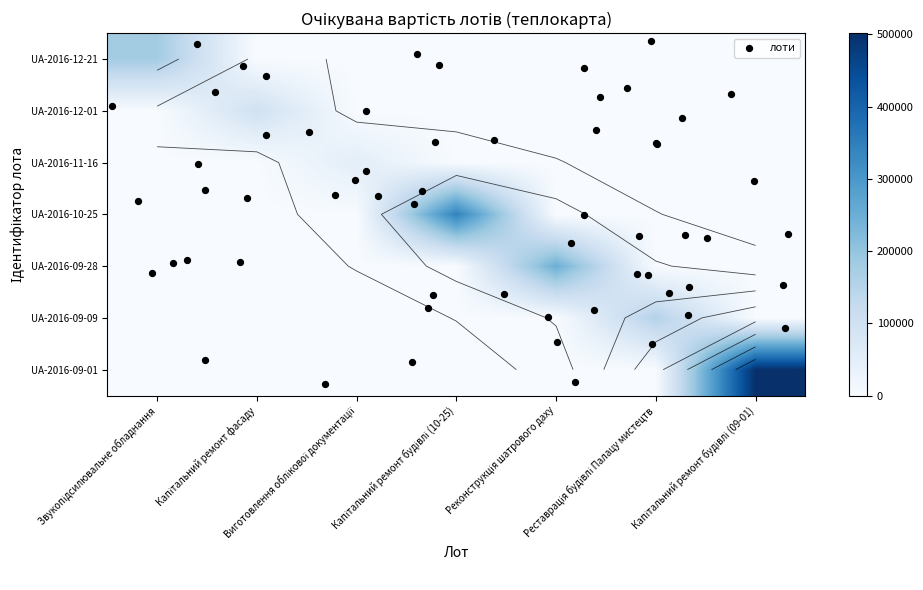

What is the total value across all series at Капітальний ремонт фасаду?

99265.5